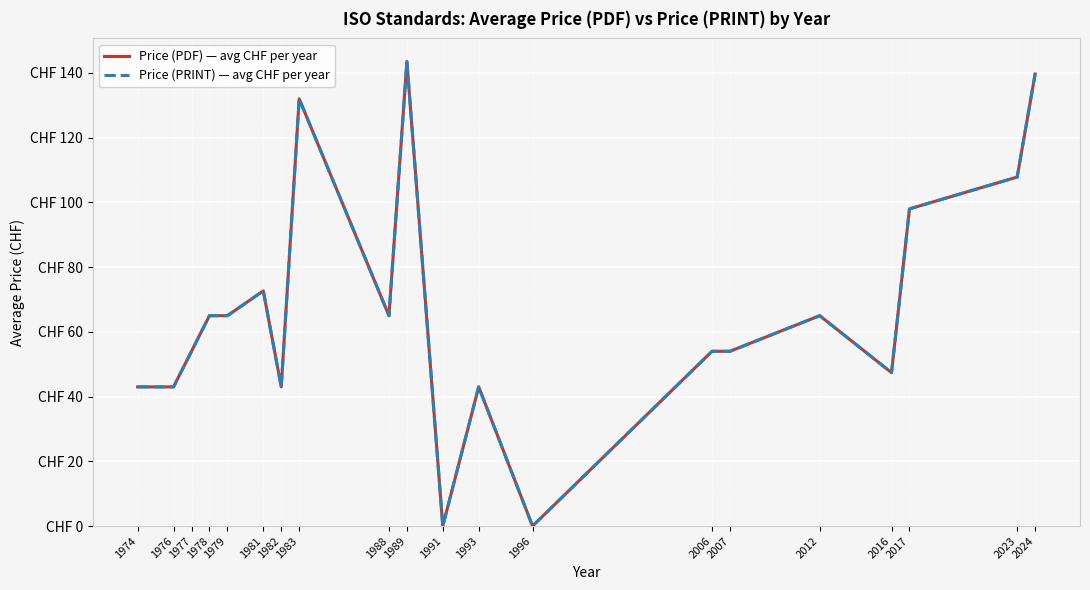

True or false: Price (PRINT) — avg CHF per year and Price (PDF) — avg CHF per year intersect in this chart.

False